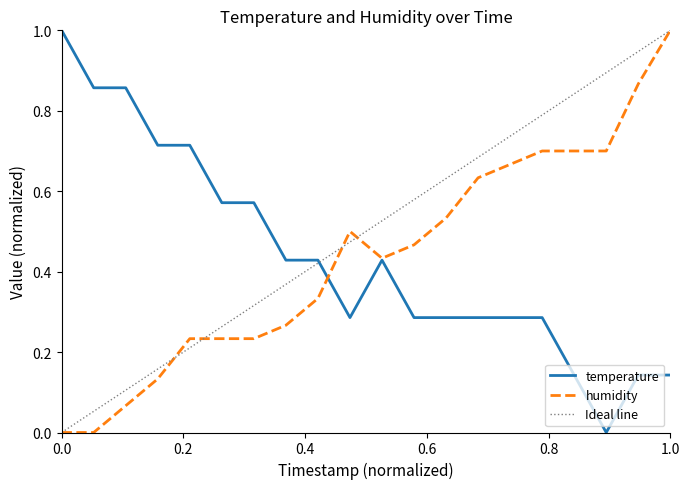

True or false: temperature has a value of 0.1 at 2022-08-07T00:44.

False